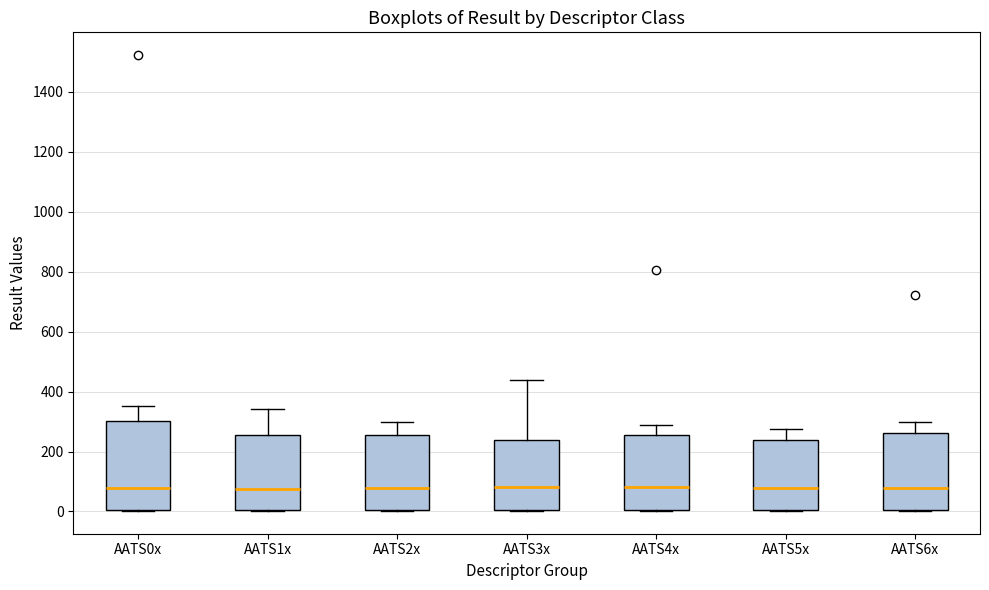

Reading left to right, read every box against the y-axis: the position of its median line, the range the box covers, and the ends of its whiskers. The values are not printed on the chart, so give them approximately, as read against the axis.

AATS0x: median 80, box 0 to 300, whiskers 0 to 360
AATS1x: median 80, box 0 to 260, whiskers 0 to 340
AATS2x: median 80, box 0 to 260, whiskers 0 to 300
AATS3x: median 80, box 0 to 240, whiskers 0 to 440
AATS4x: median 80, box 0 to 260, whiskers 0 to 280
AATS5x: median 80, box 0 to 240, whiskers 0 to 280
AATS6x: median 80, box 0 to 260, whiskers 0 to 300